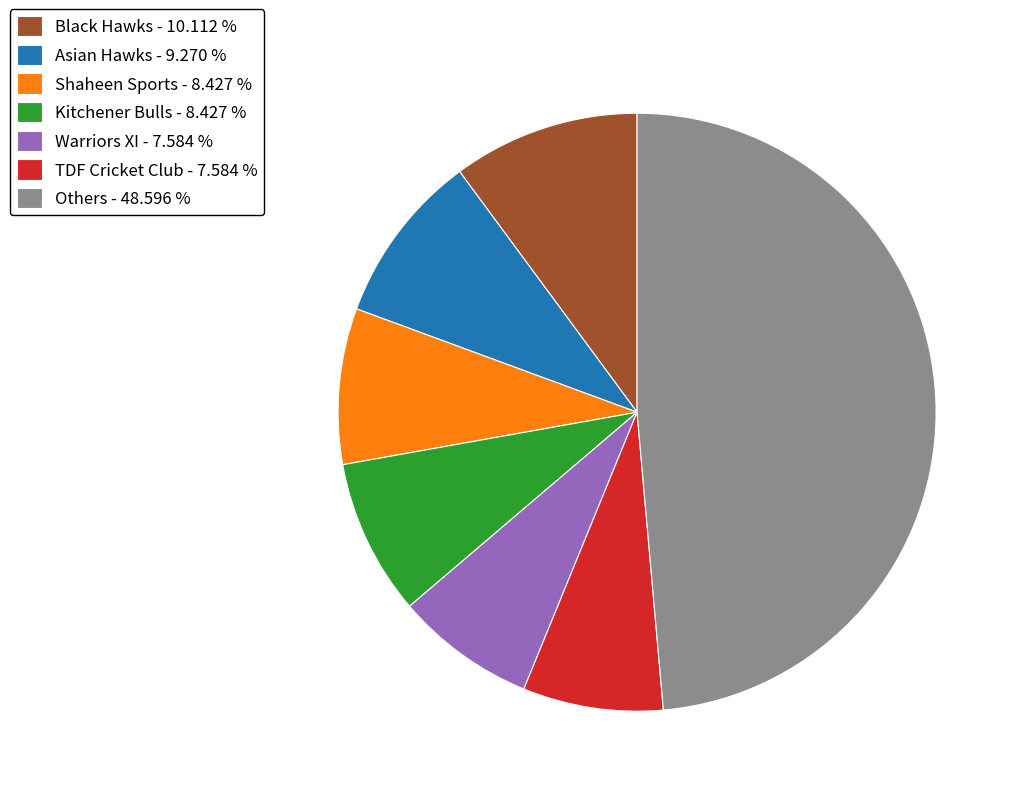

Which category has the biggest portion of the pie?

Others - 48.596 %